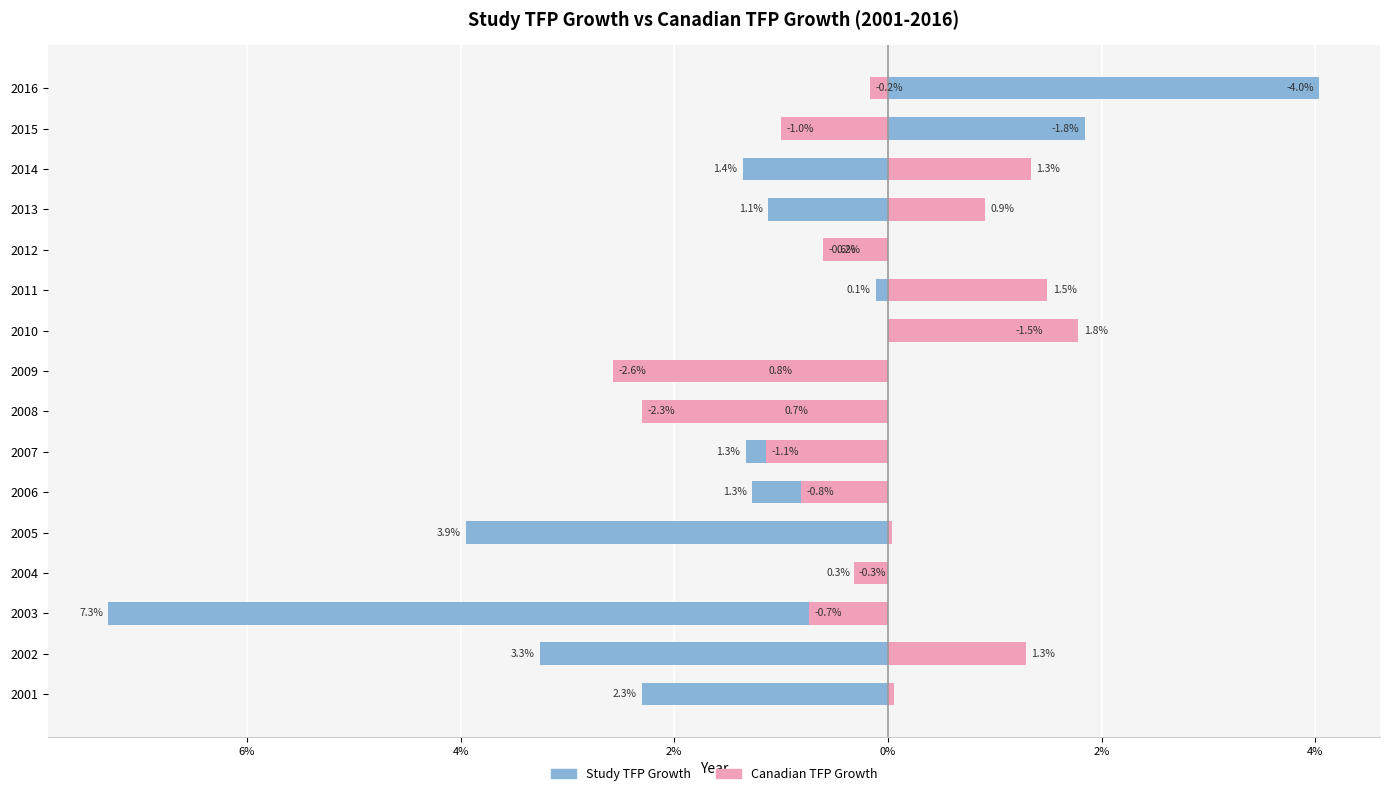

Is the value of Canadian TFP Growth at 2004 greater than the value of Study TFP Growth at 2014?

Yes